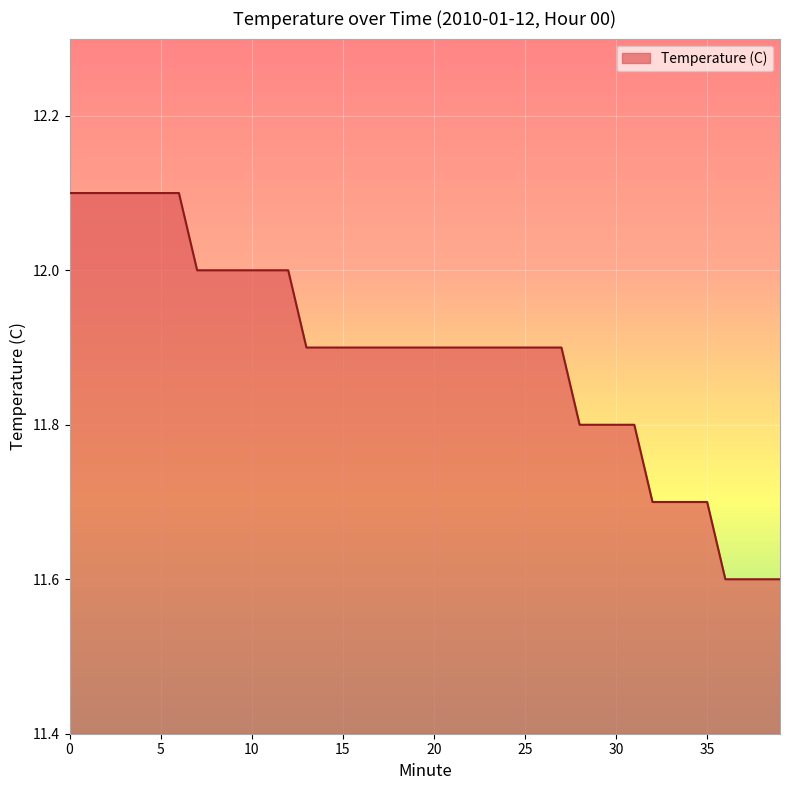

What is the greatest value displayed?

12.1